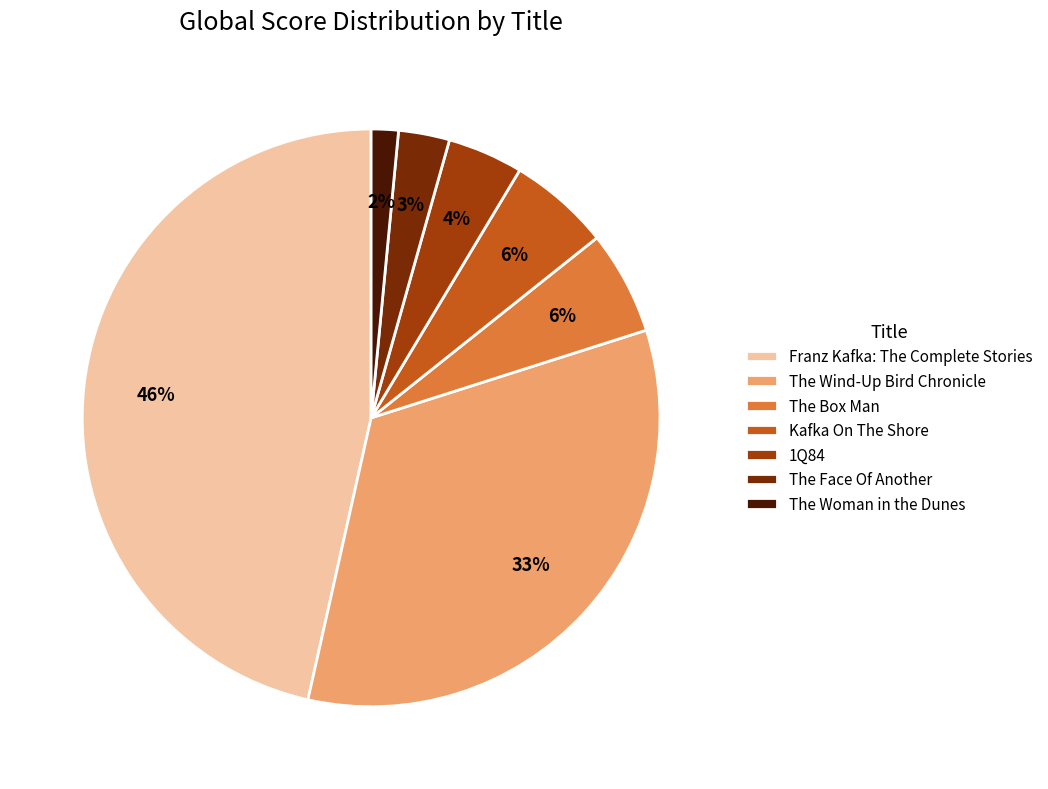

To the nearest percent, what percentage of the pie is The Wind-Up Bird Chronicle?

33%